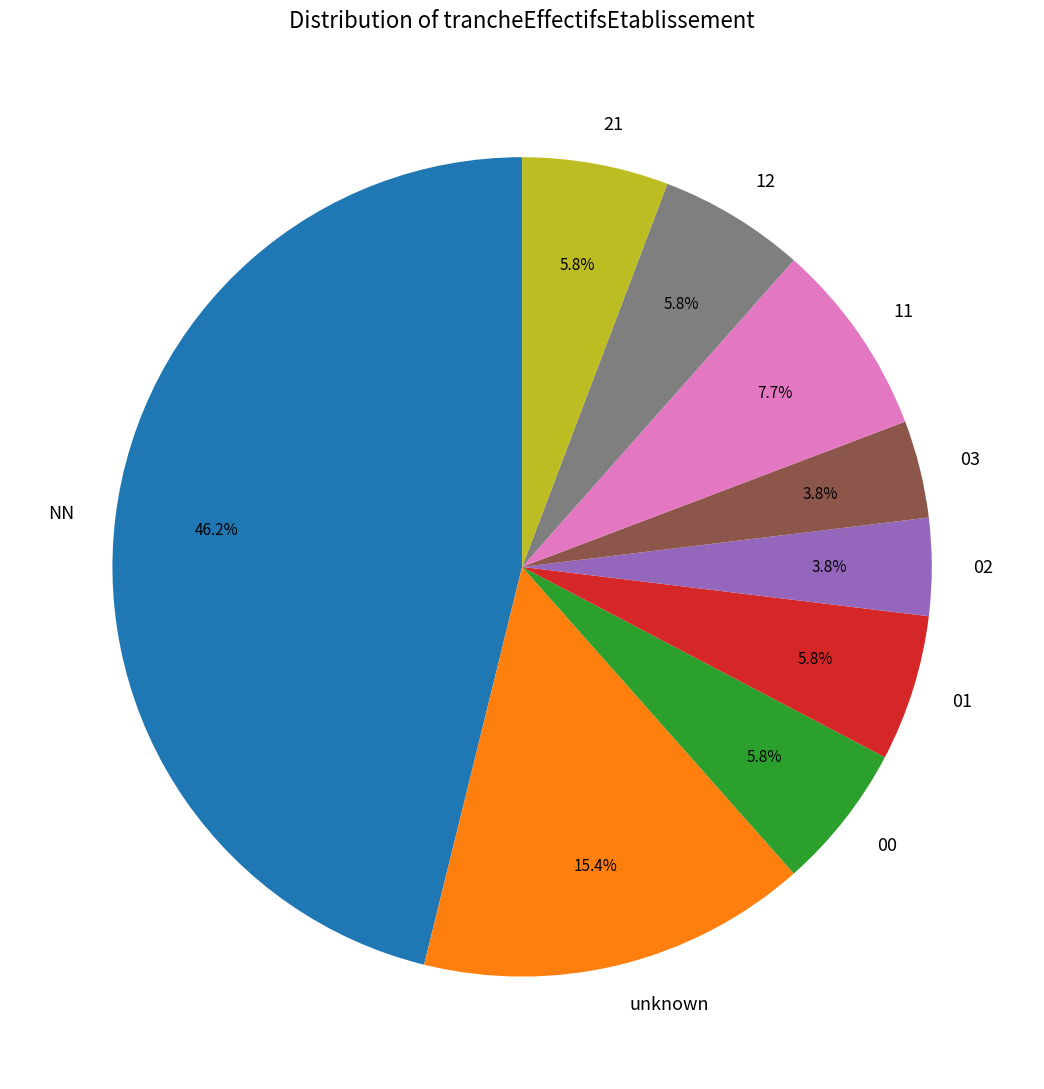

Which category has the biggest portion of the pie?

NN